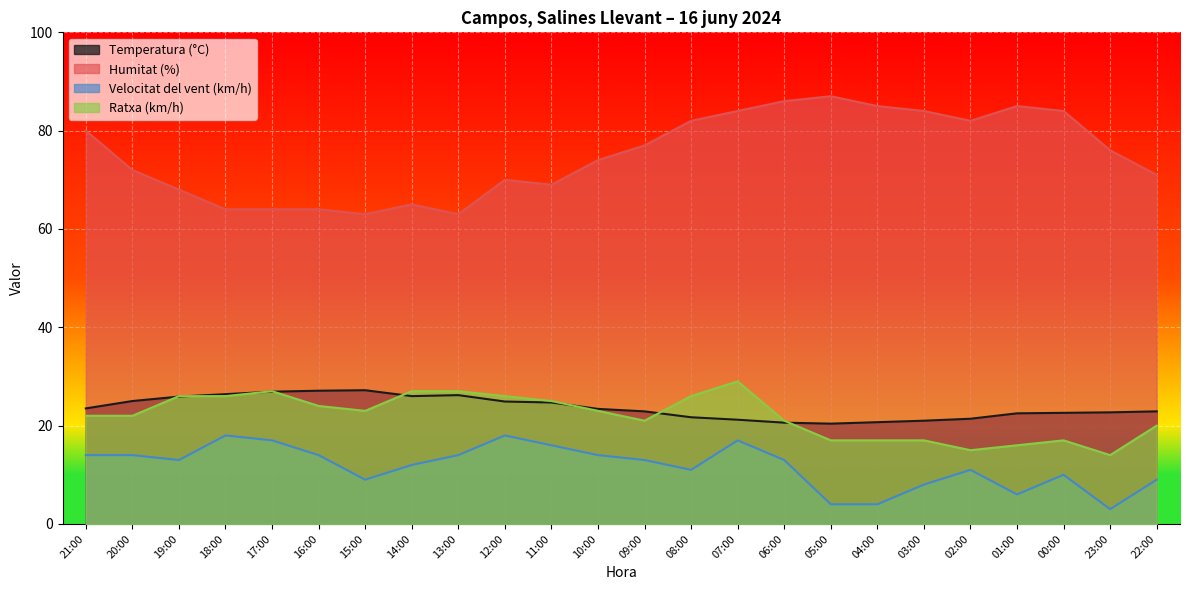

What is the minimum value for Humitat (%)?

63.0